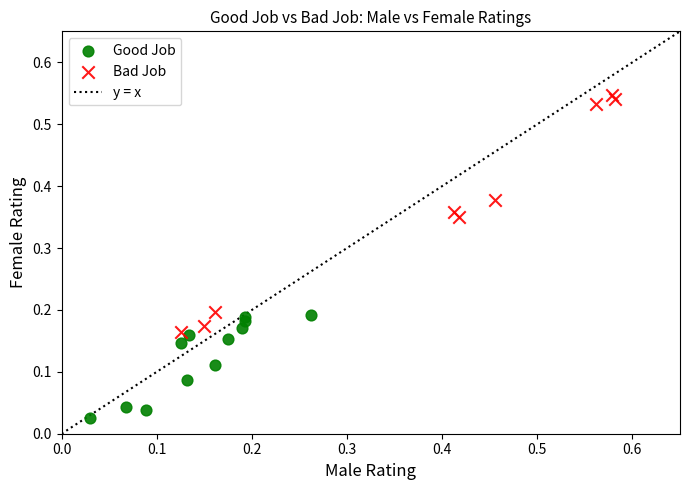

Which series reaches the minimum Y coordinate?

Good Job